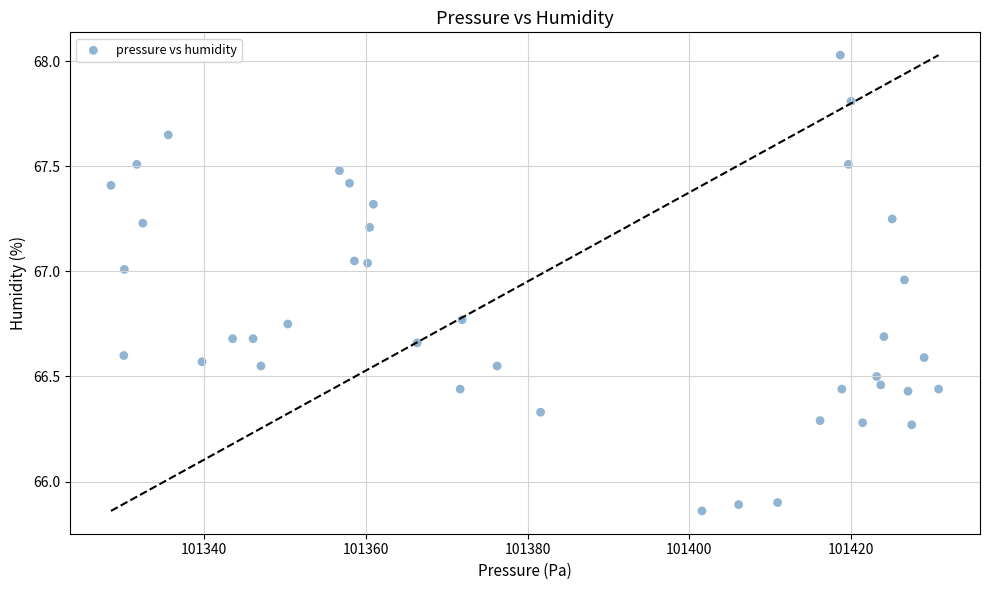

What is the range of X values (max minus min)?

102.3